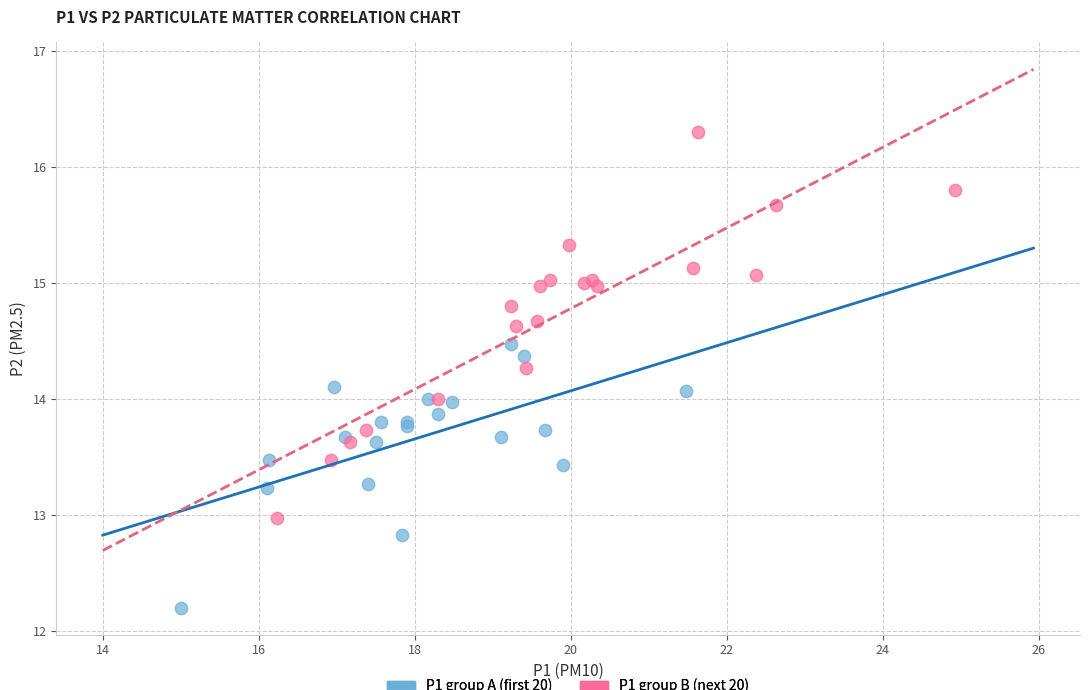

Which series reaches the maximum Y coordinate?

P1 group B (next 20)